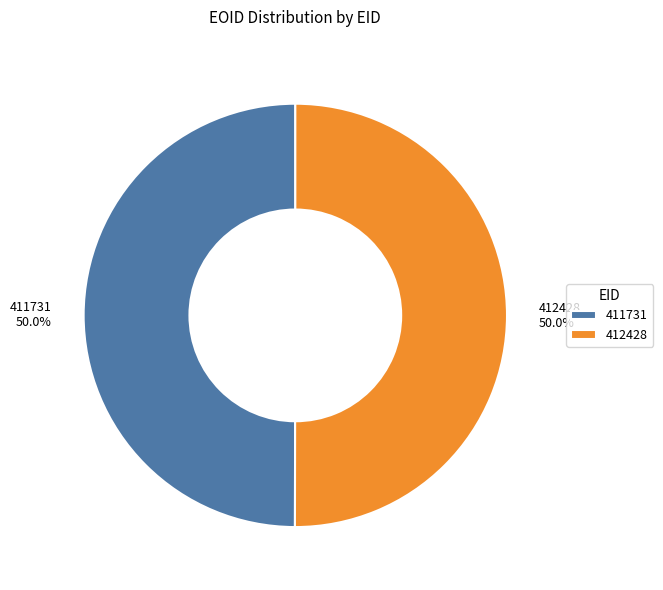

What percentage is the 411731 slice, to the nearest percent?

50%